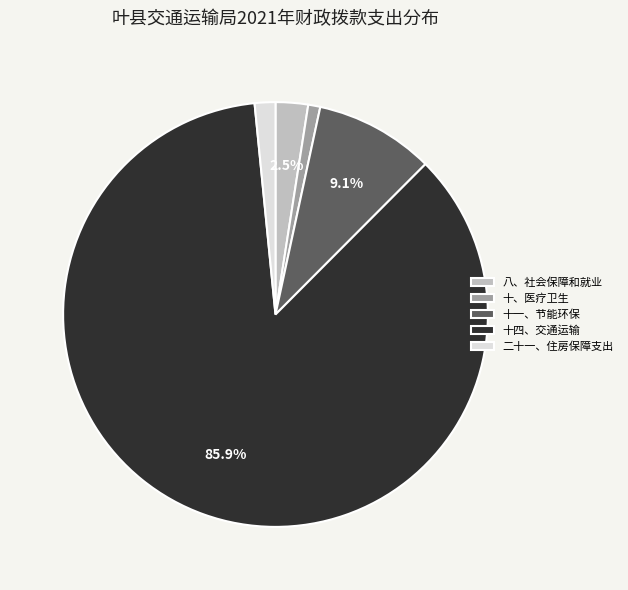

Count the number of slices in the pie.

5